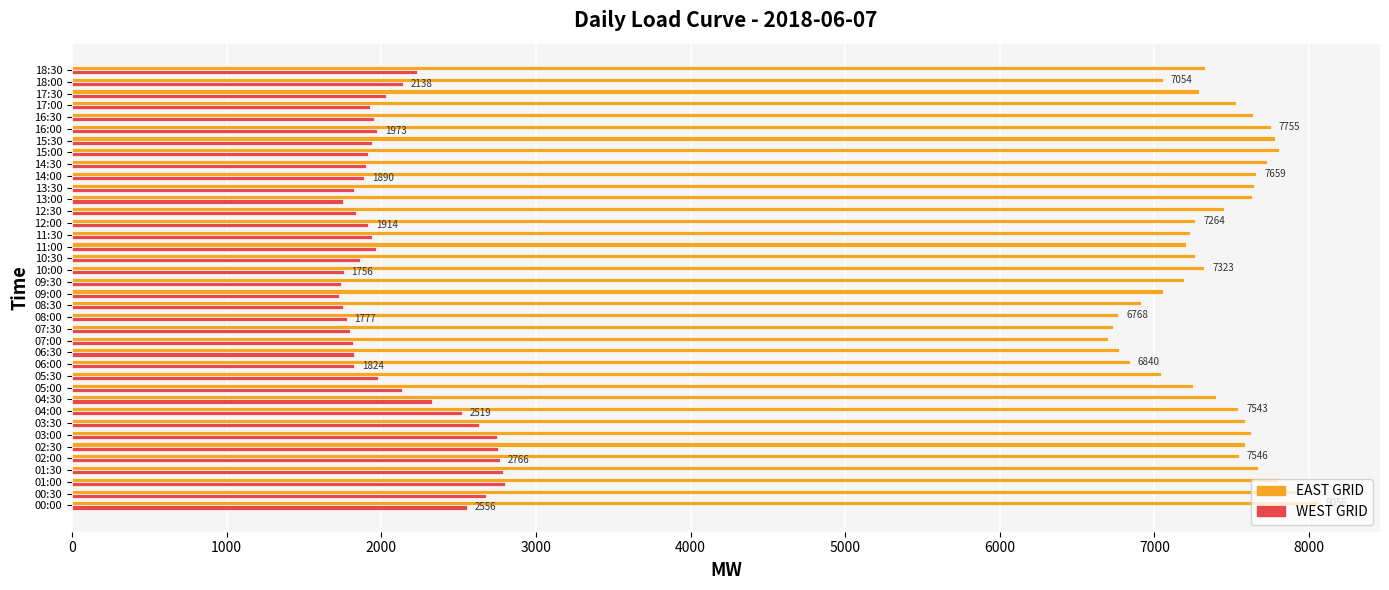

How many data points in EAST GRID are less than 7446?

19